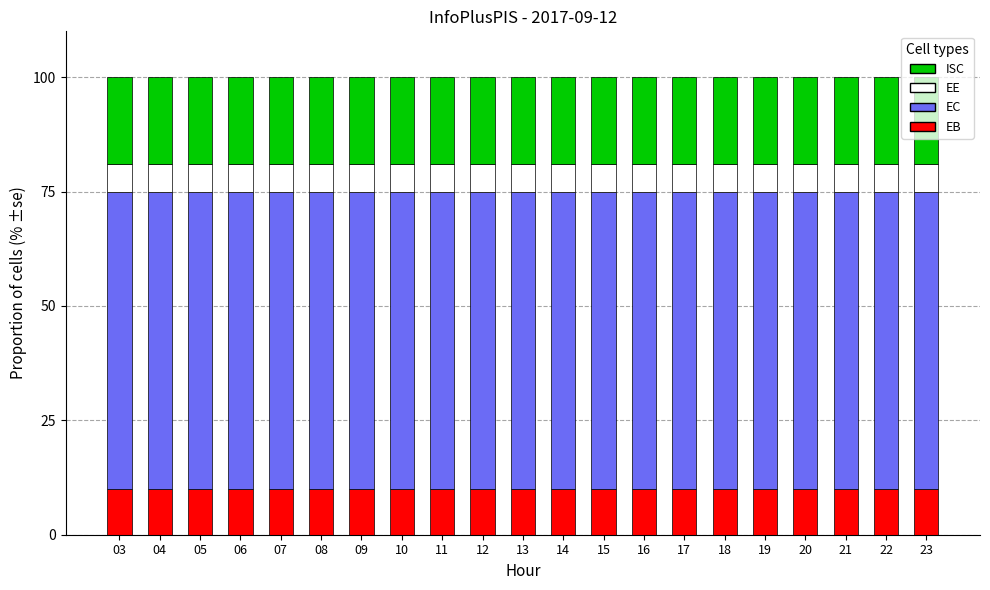

The value of EB at 11 is 10.0. True or false?

True